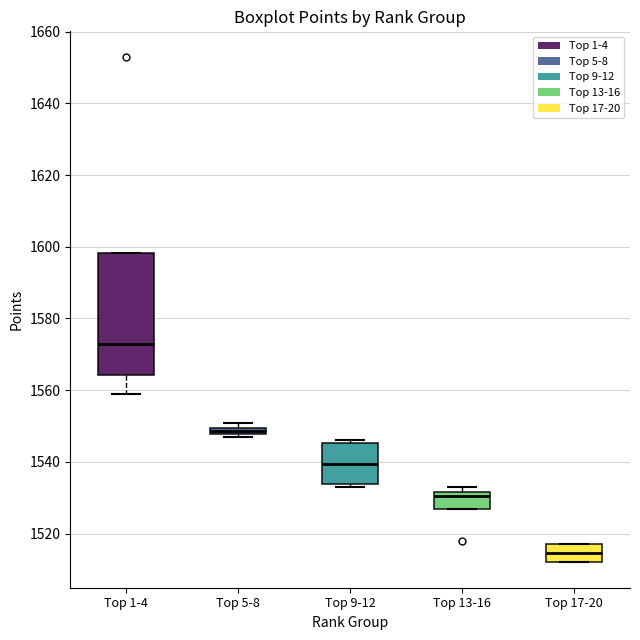

Which box's median line is the lowest?

Top 17-20